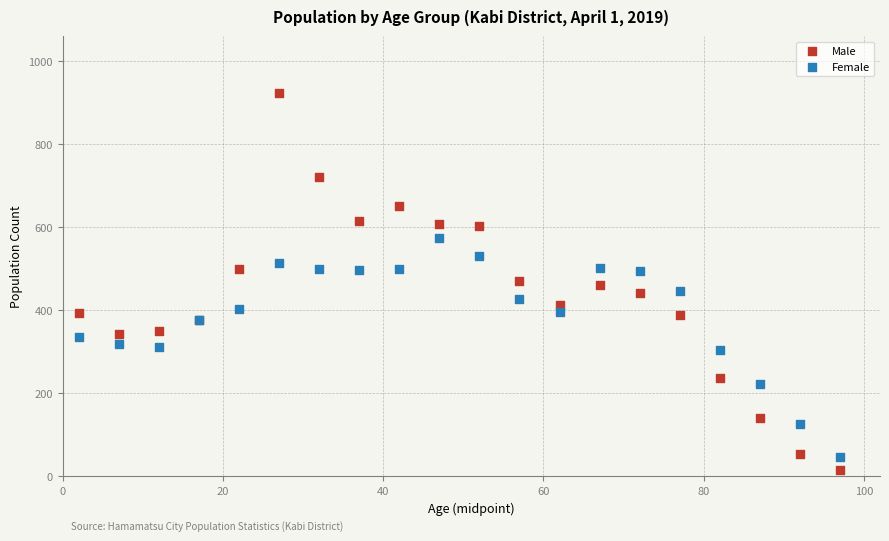

Which series has the largest Y range (max minus min)?

Male